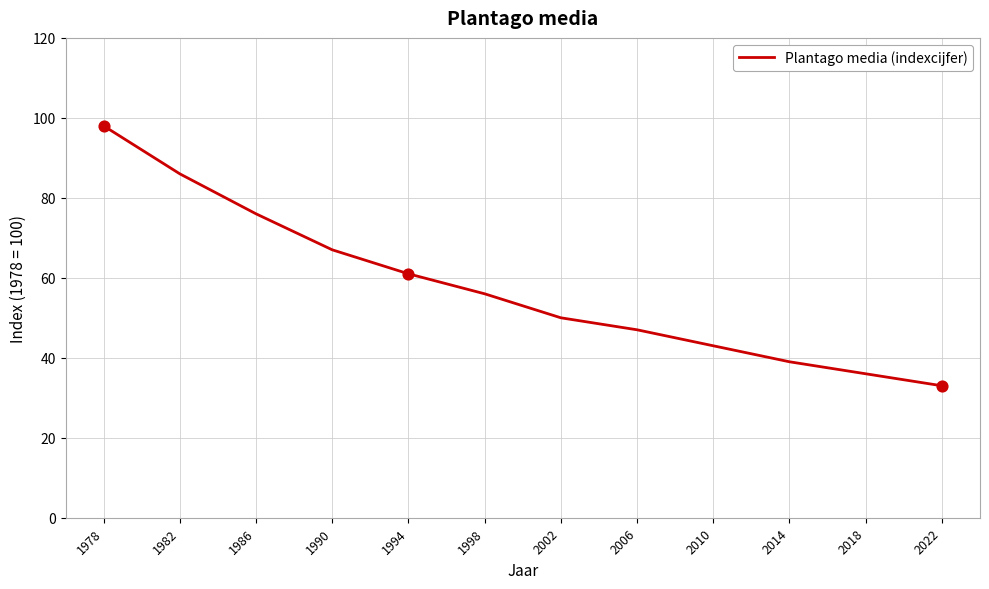

Between 1998 and 2014, which is larger?

1998